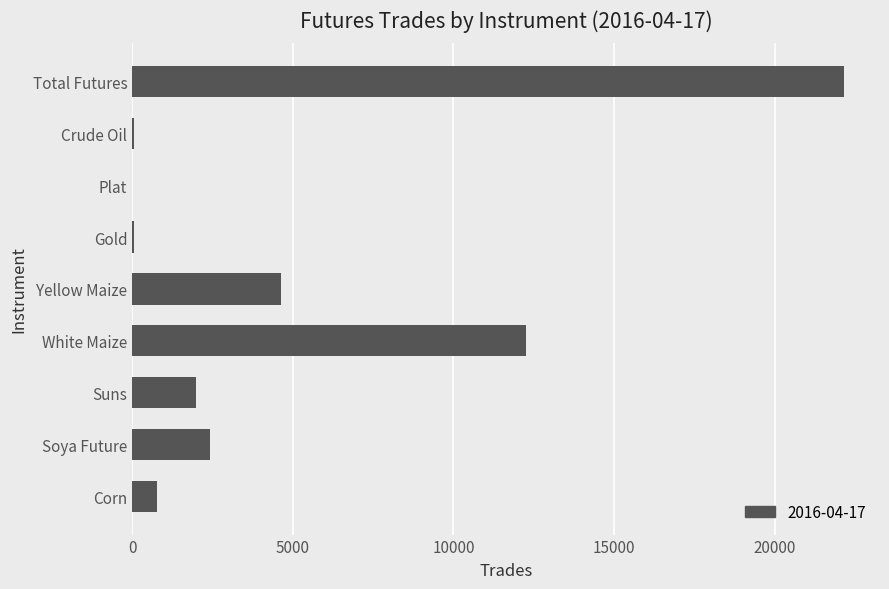

Which has a higher value, Suns or Plat?

Suns